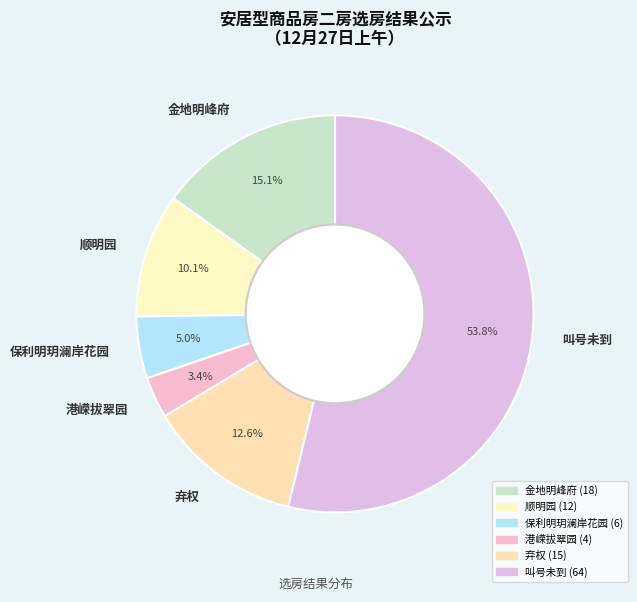

Count the number of slices in the pie.

6